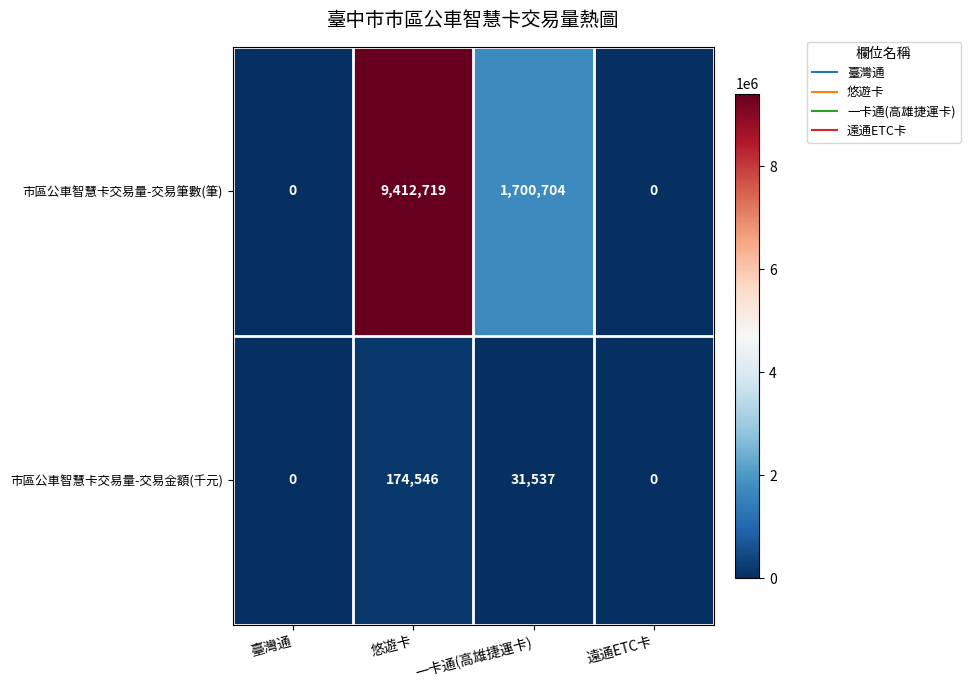

At 悠遊卡, list the series in order from largest to smallest.

市區公車智慧卡交易量-交易筆數(筆), 市區公車智慧卡交易量-交易金額(千元)